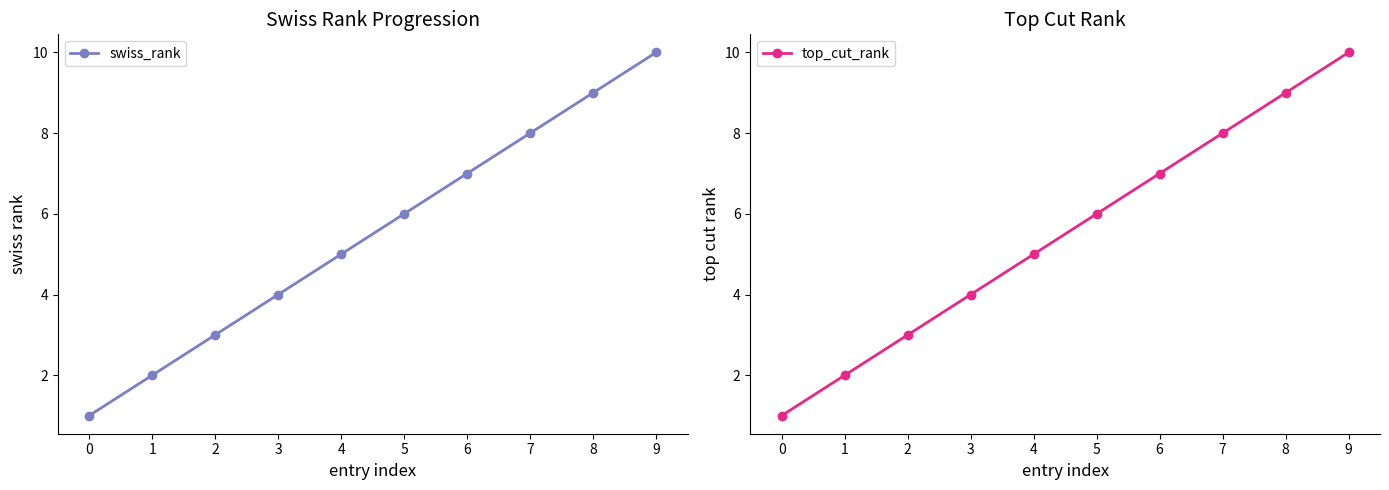

What is the difference between the second highest and minimum values in the swiss_rank series?

8